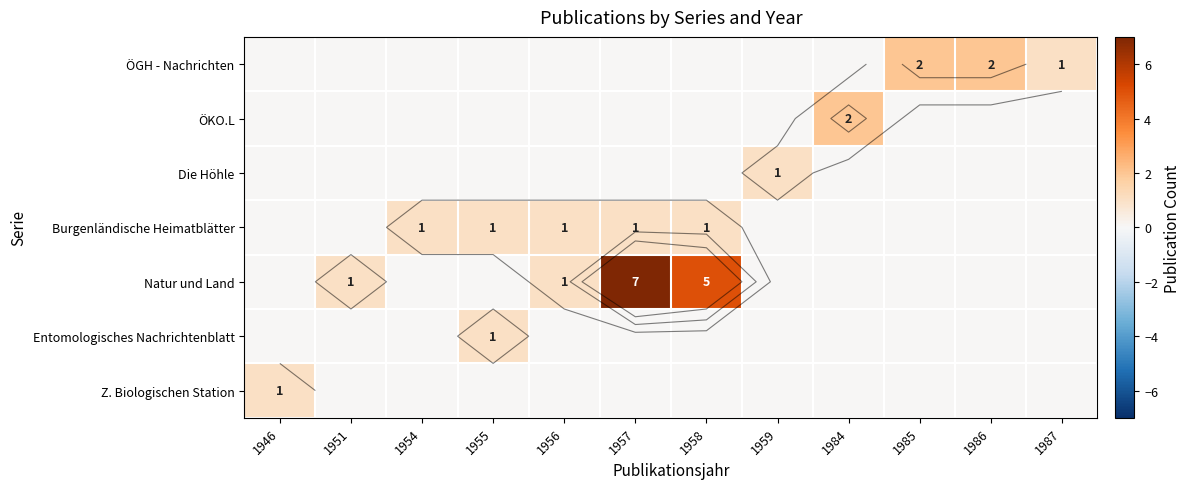

What is the approximate value of ÖGH - Nachrichten at 1986?

2